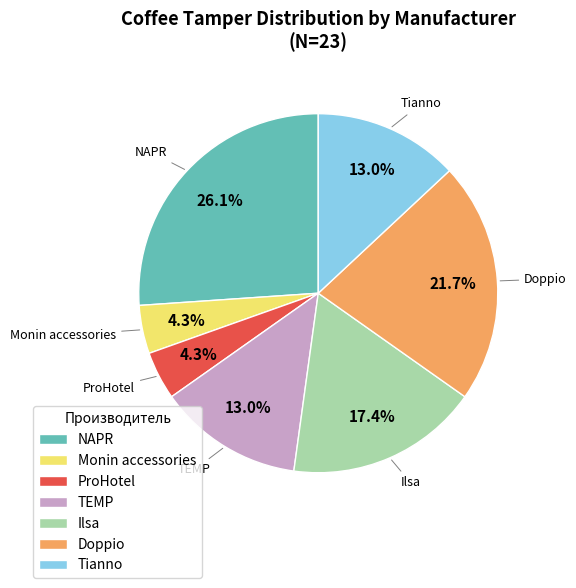

Do ProHotel and Doppio together represent more than half of the pie?

No